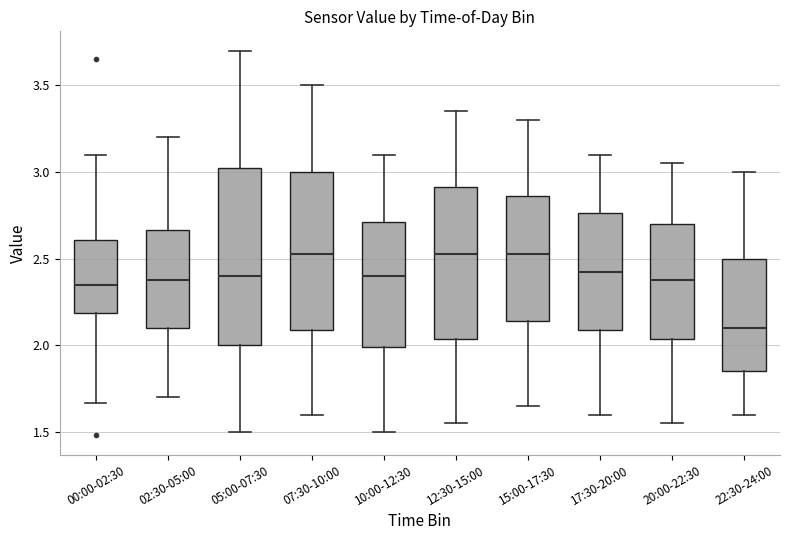

Where does the lower whisker of the box for 05:00-07:30 end on the y-axis? The values are not printed on the chart, so give them approximately, as read against the axis.

1.50